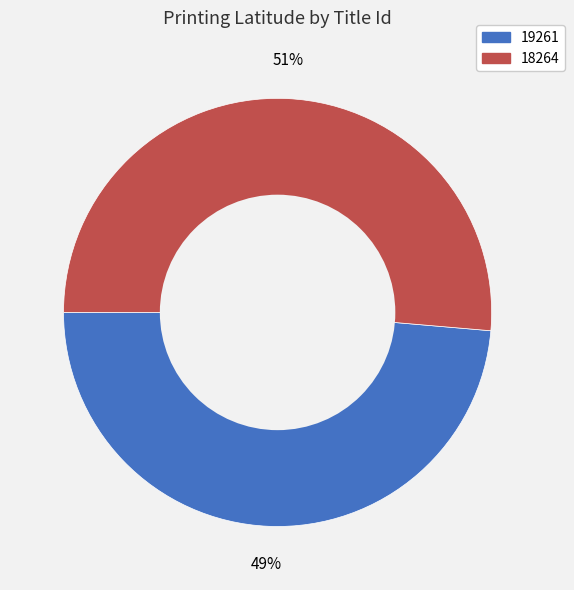

Does 18264 represent more than half of the total?

Yes